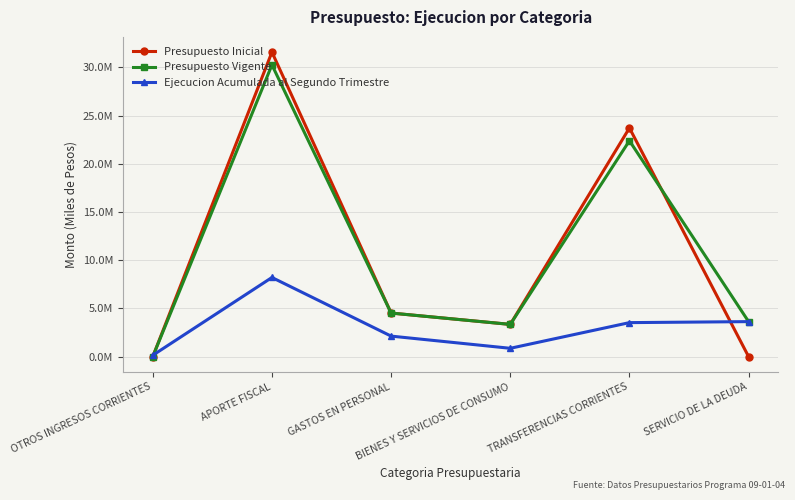

At which category does Presupuesto Vigente reach its first local peak?

APORTE FISCAL